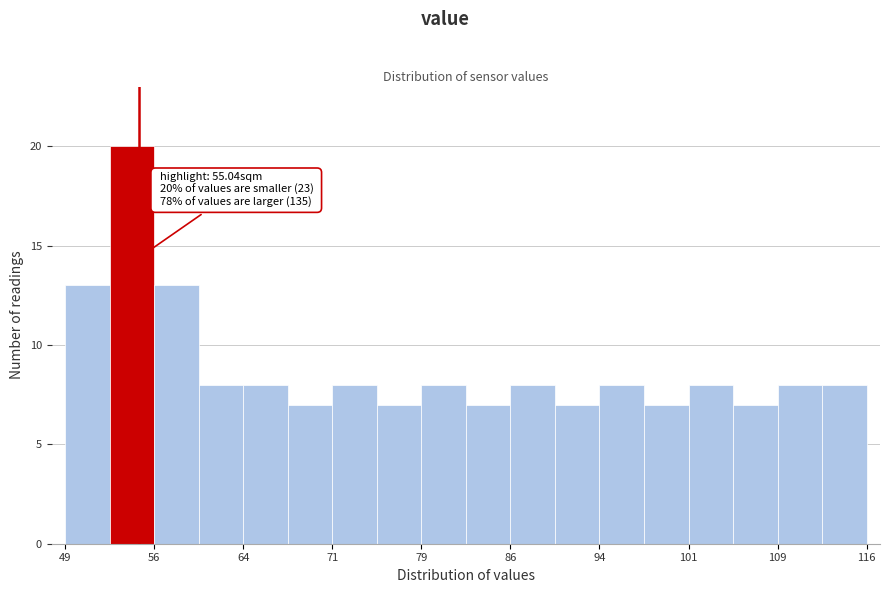

Around what value on the x-axis is the tallest bar? Give the approximate position of its centre, as read against the axis.

54